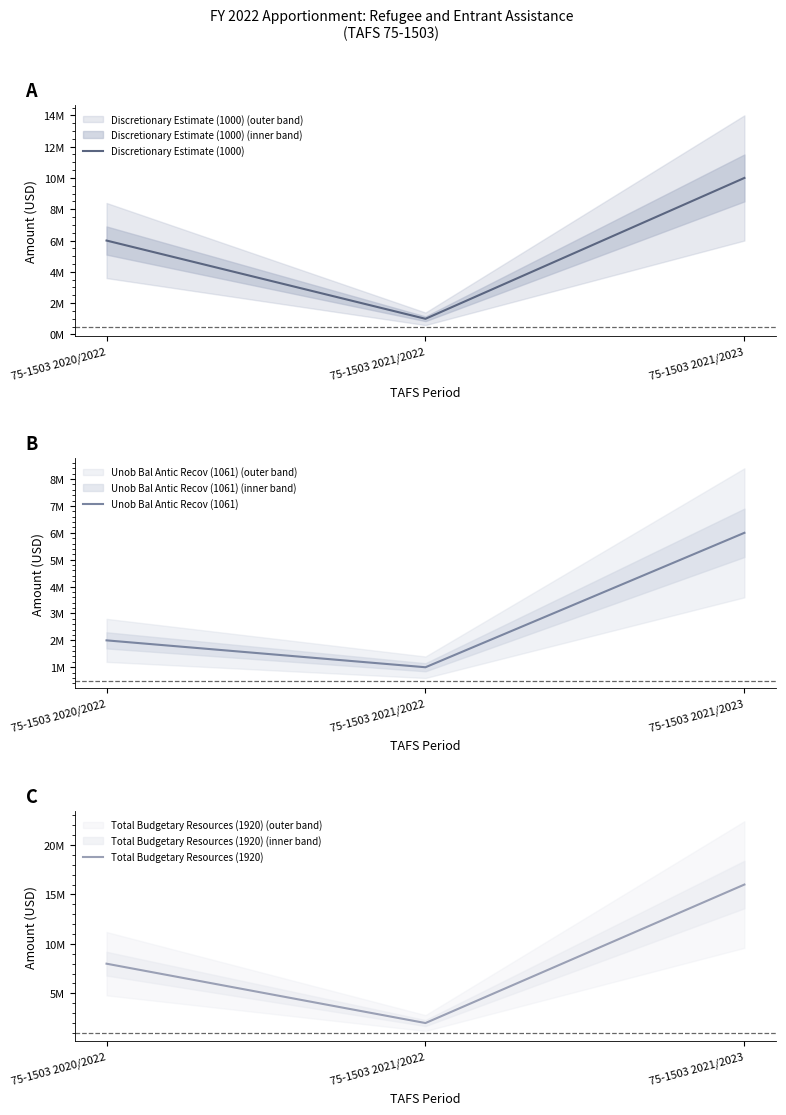

What is the lowest value of the Total Budgetary Resources (1920) series?

2000000